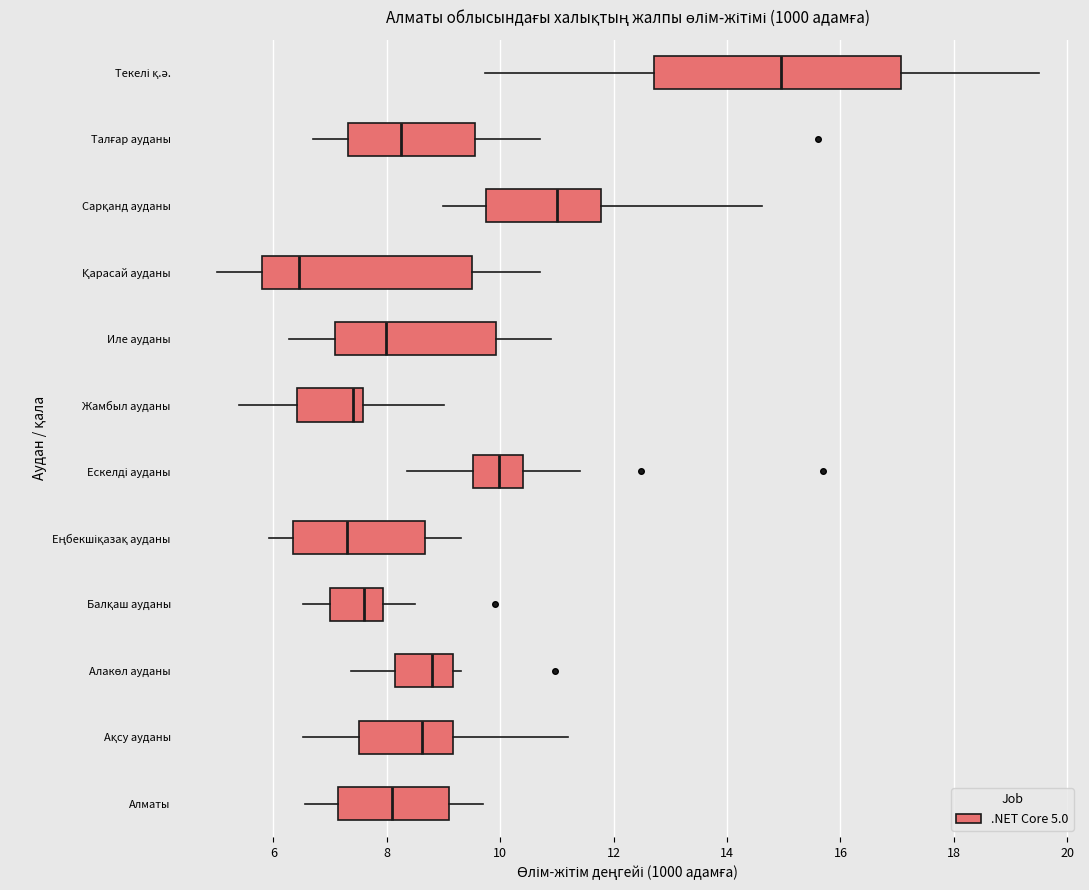

Reading bottom to top, transcribe this box plot: for each box, give where its median line is, the range the box spans, and where its two whiskers end, as read against the x-axis. The values are not printed on the chart, so give them approximately, as read against the axis.

Алматы: median 8.0, box 7.2 to 9.2, whiskers 6.6 to 9.8
Ақсу ауданы: median 8.6, box 7.6 to 9.2, whiskers 6.6 to 11.2
Алакөл ауданы: median 8.8, box 8.2 to 9.2, whiskers 7.4 to 9.4
Балқаш ауданы: median 7.6, box 7.0 to 8.0, whiskers 6.6 to 8.6
Еңбекшіқазақ ауданы: median 7.4, box 6.4 to 8.6, whiskers 6.0 to 9.4
Ескелді ауданы: median 10.0, box 9.6 to 10.4, whiskers 8.4 to 11.4
Жамбыл ауданы: median 7.4, box 6.4 to 7.6, whiskers 5.4 to 9.0
Иле ауданы: median 8.0, box 7.0 to 10.0, whiskers 6.2 to 11.0
Қарасай ауданы: median 6.4, box 5.8 to 9.6, whiskers 5.0 to 10.8
Сарқанд ауданы: median 11.0, box 9.8 to 11.8, whiskers 9.0 to 14.6
Талғар ауданы: median 8.2, box 7.4 to 9.6, whiskers 6.8 to 10.8
Текелі қ.ә.: median 15.0, box 12.8 to 17.0, whiskers 9.8 to 19.6